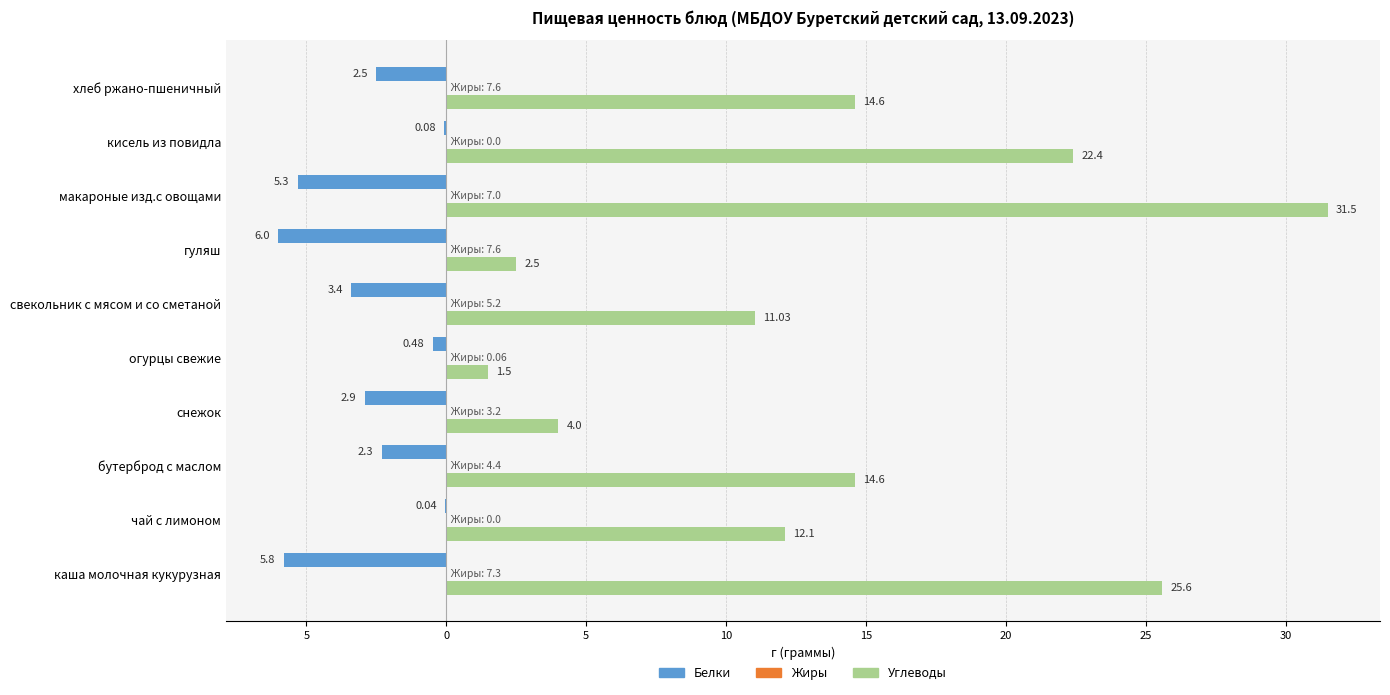

Reading right to left, transcribe all the data shown in this chart.

Белки: -2.5	-0.1	-5.3	-6.0	-3.4	-0.5	-2.9	-2.3	-0.0	-5.8
Углеводы: 14.6	22.4	31.5	2.5	11.0	1.5	4.0	14.6	12.1	25.6
Жиры: 0.3	0.3	0.3	0.3	0.3	0.3	0.3	0.3	0.3	0.3